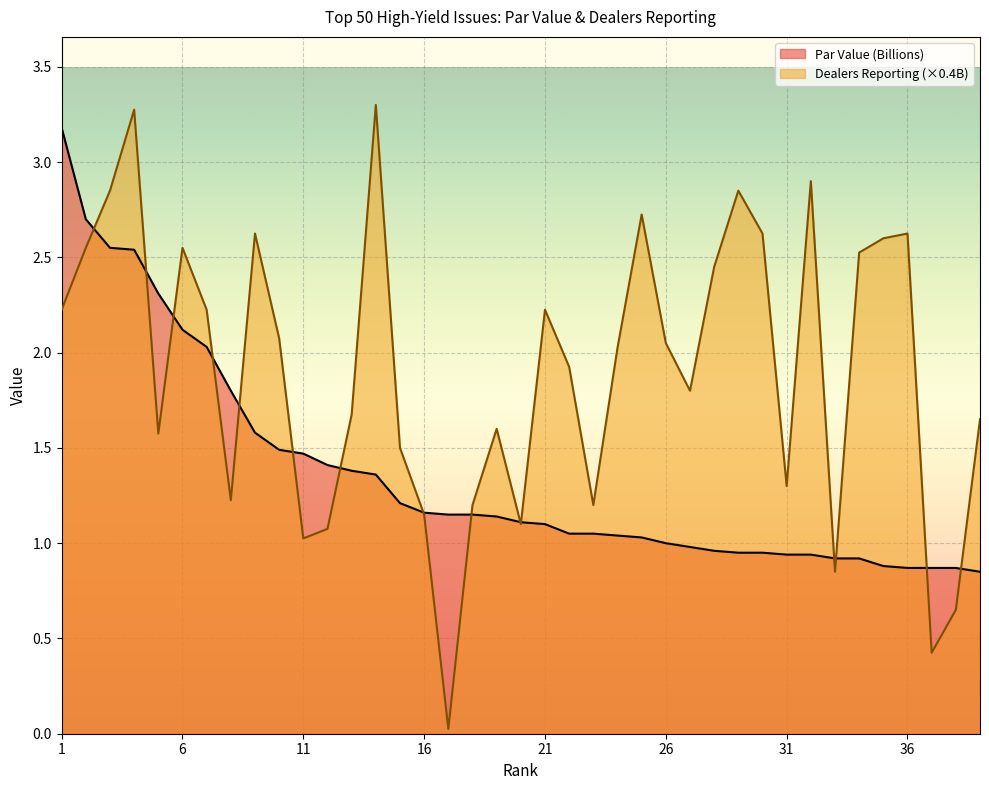

How many data points in Dealers Reporting (x10M) are less than 2?

19